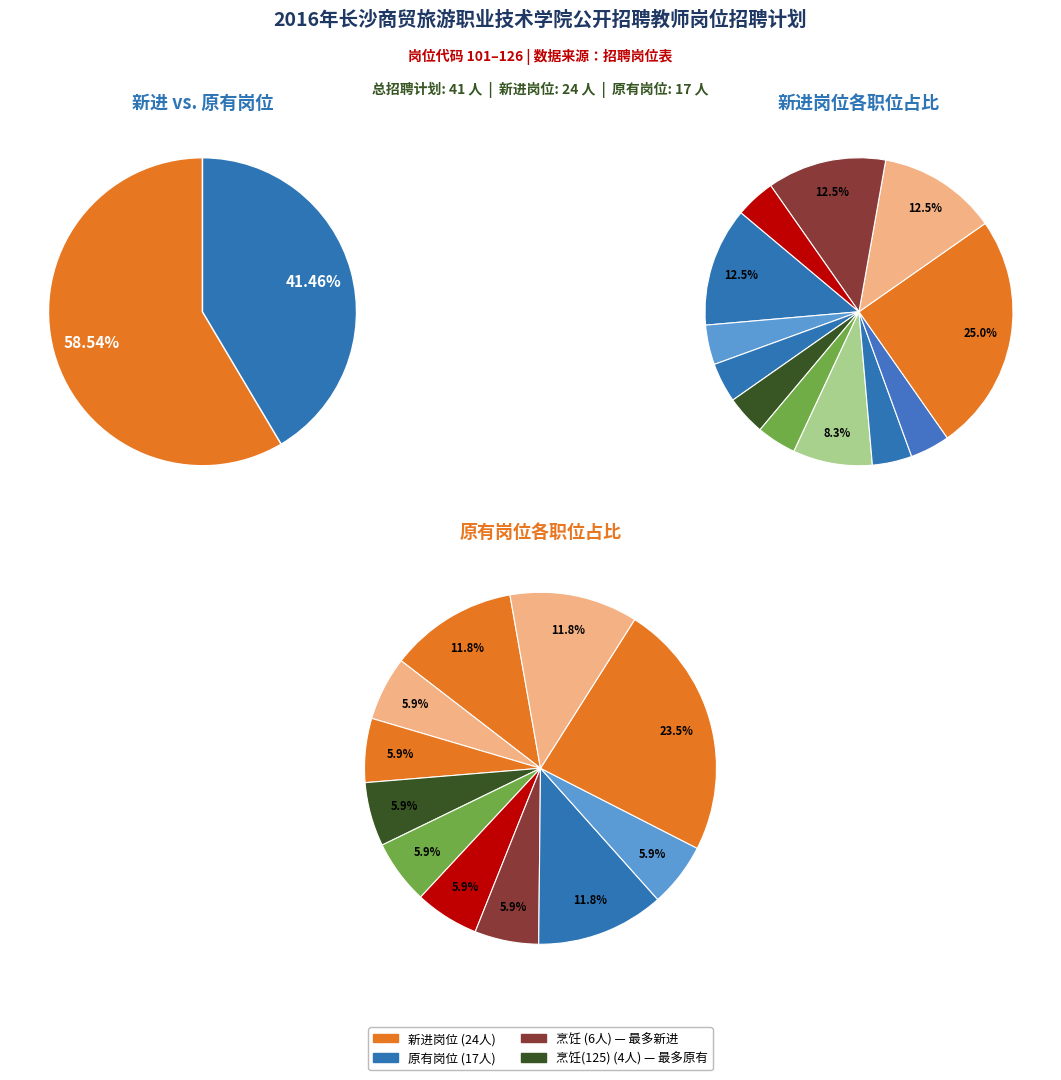

To the nearest percent, what portion does 西餐工艺(110) represent?

12%